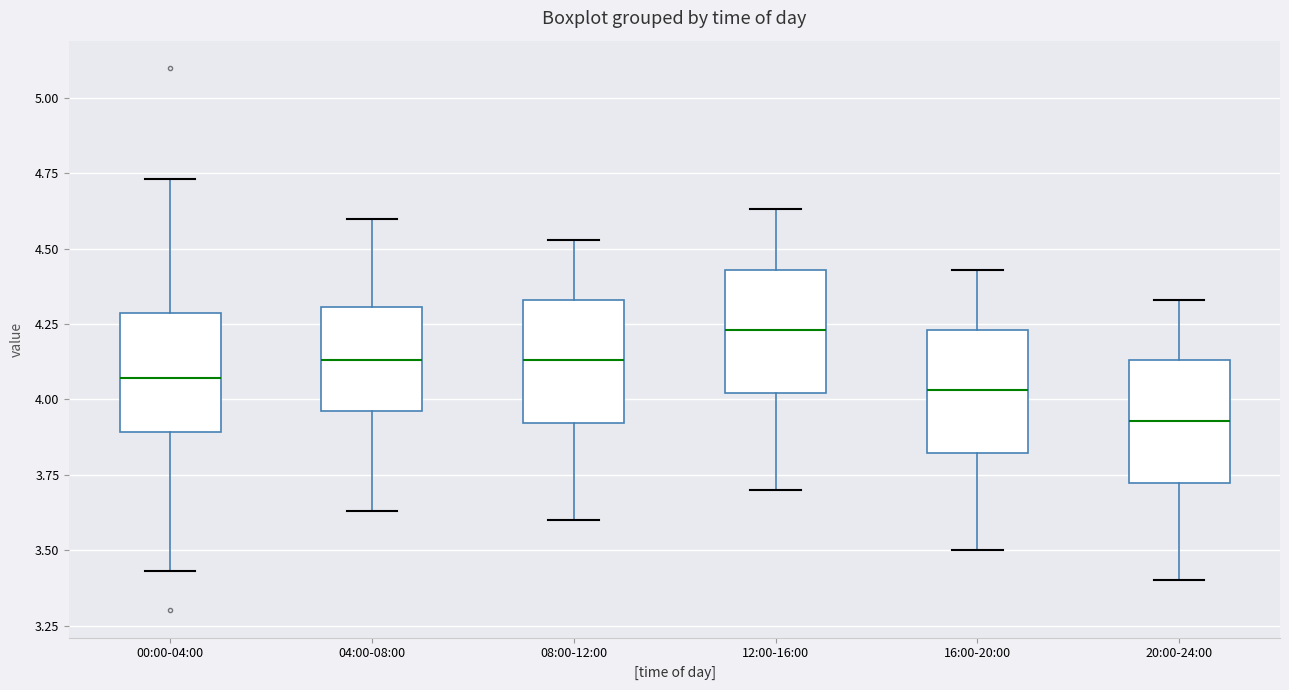

Where does the upper whisker of the box for 12:00-16:00 end on the y-axis? The values are not printed on the chart, so give them approximately, as read against the axis.

4.65